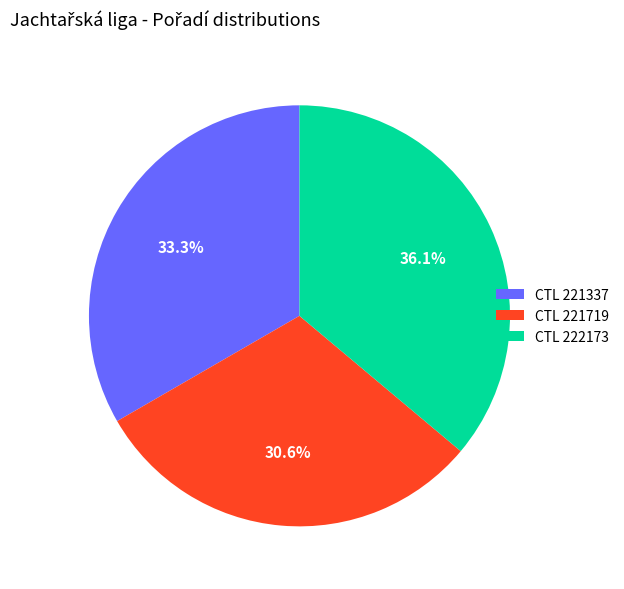

Which category has the smallest portion of the pie?

CTL 221719